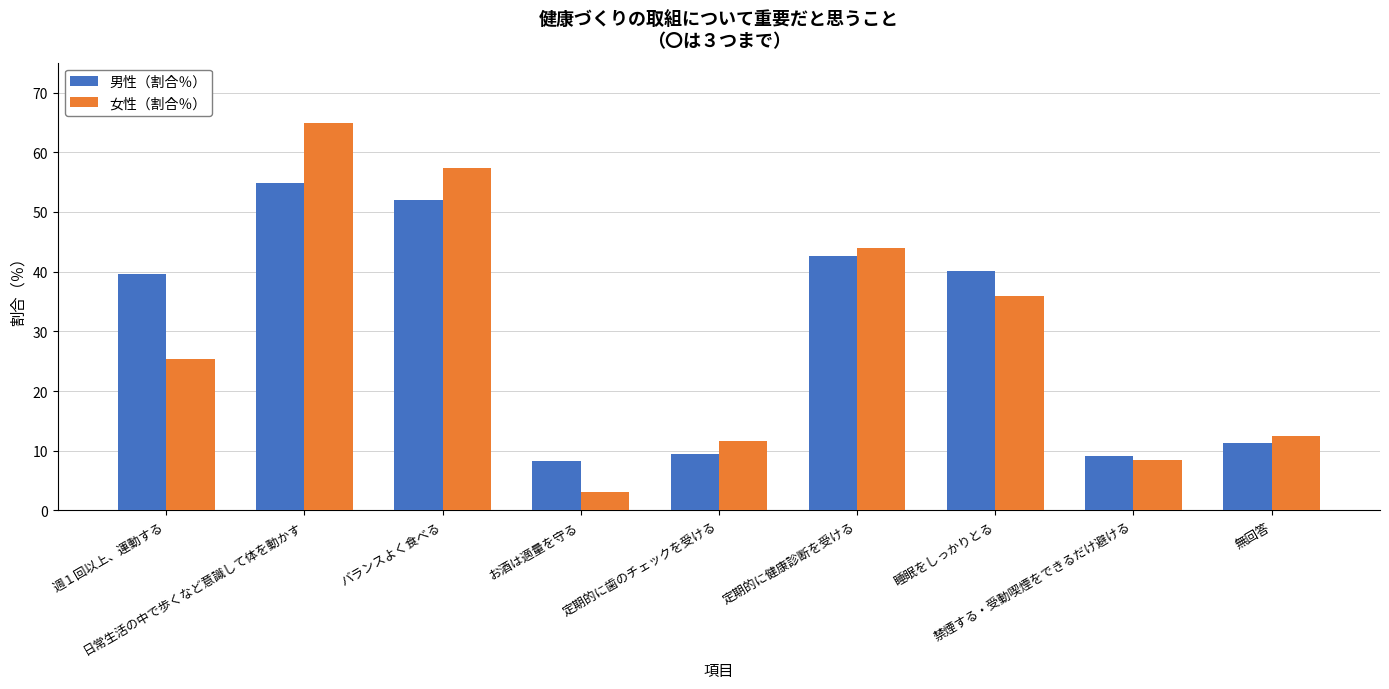

Which series has the widest spread of values?

女性（割合％）